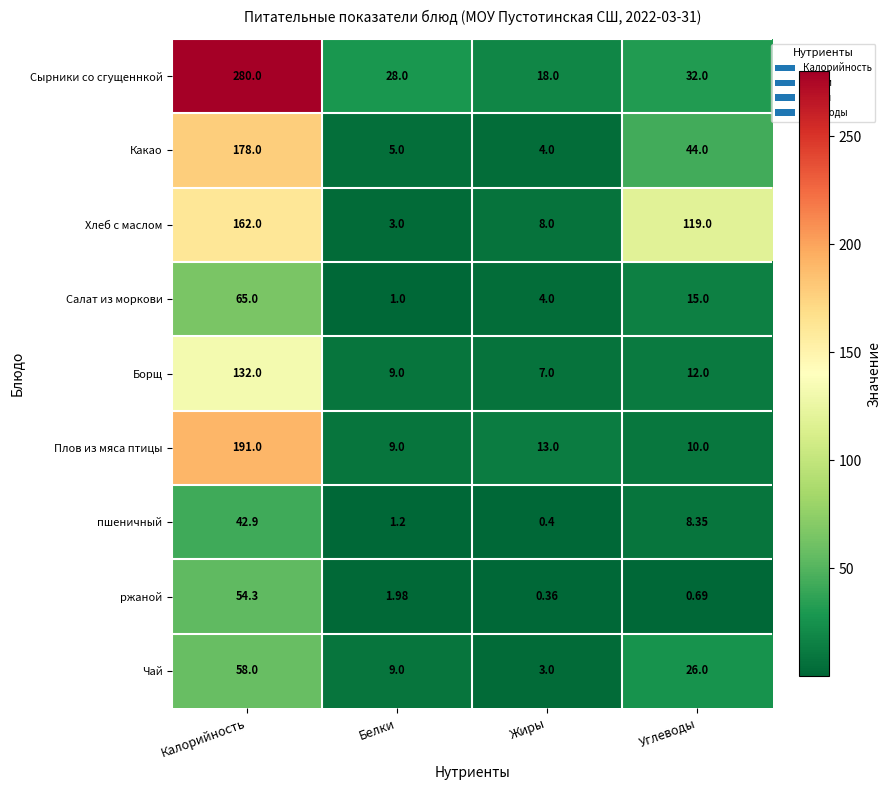

At which category is the sum across all series the highest?

Калорийность